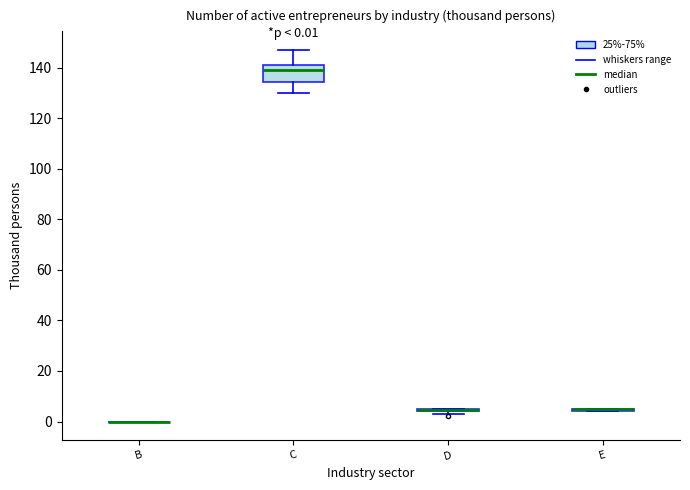

Which box is the tallest, from its lower edge to its upper edge?

C